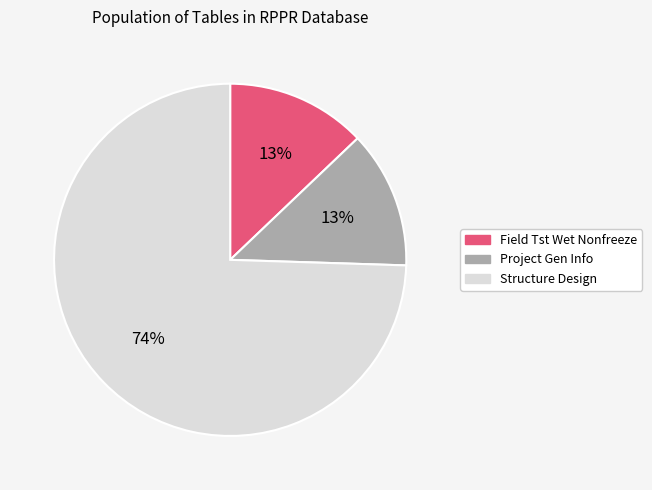

Is there any slice that represents more than half of the pie?

Yes